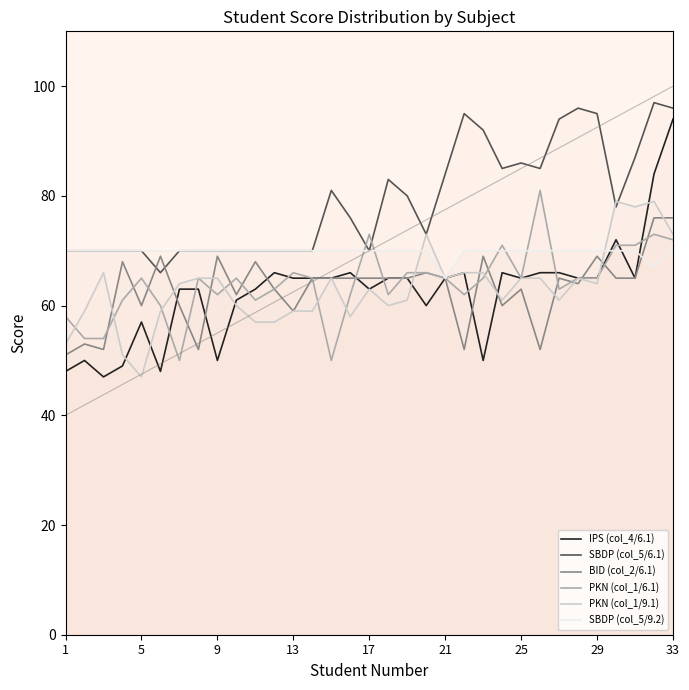

The SBDP (col_5/9.2) series shows 35 at 25. True or false?

False